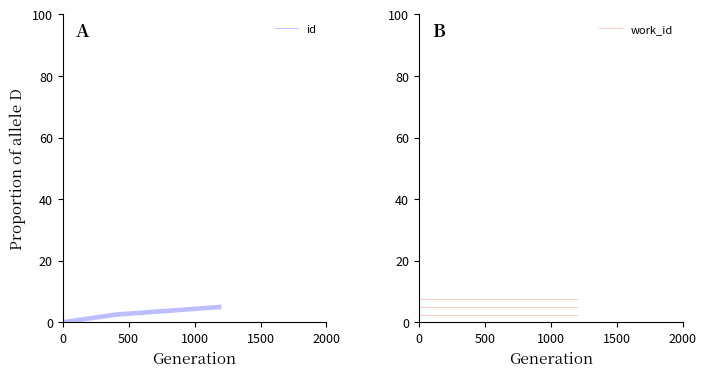

Rank the series at 1500 from highest to lowest value.

id, work_id